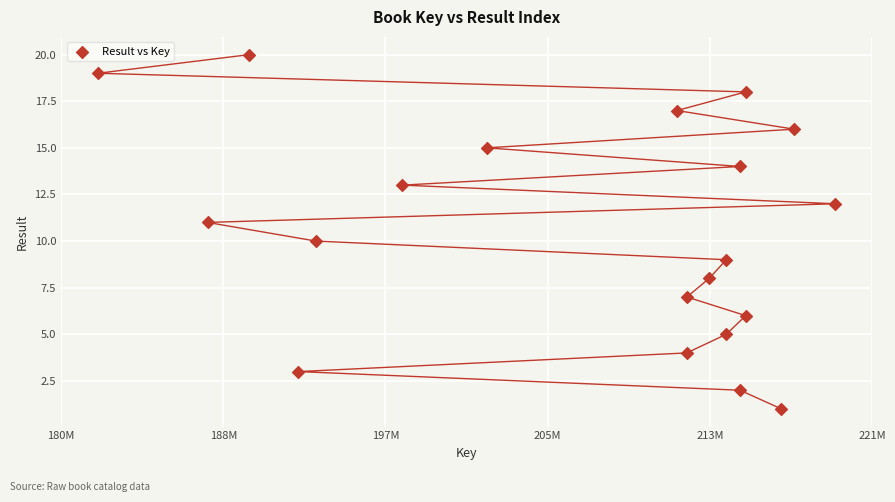

What is the range of X values (max minus min)?

37592596